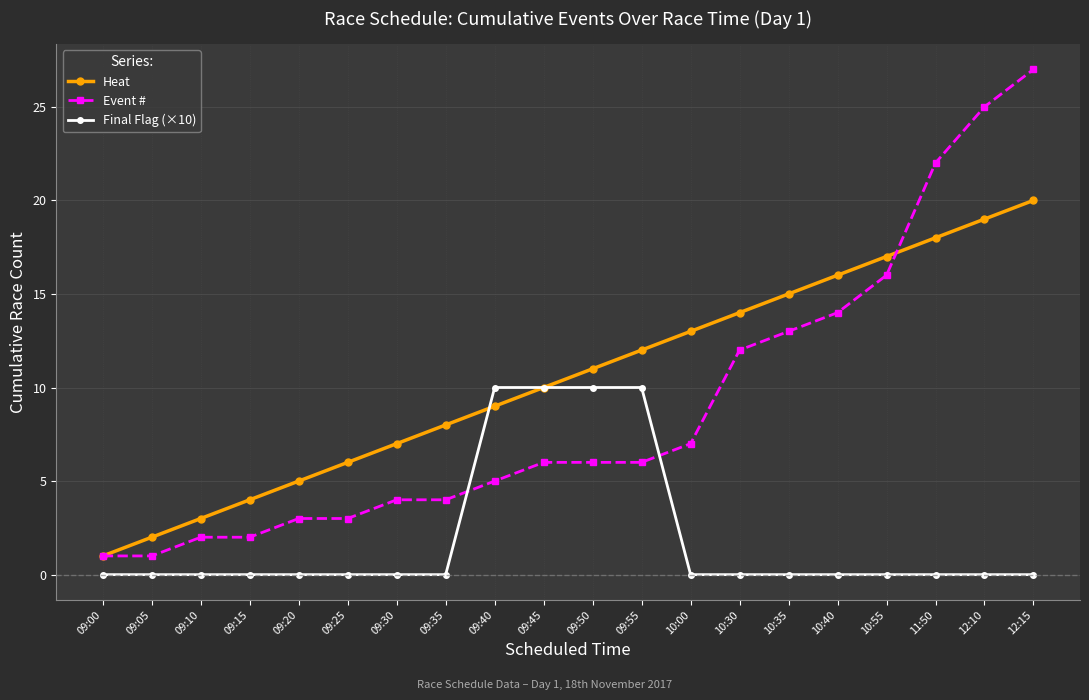

Which series has the widest spread of values?

Event #